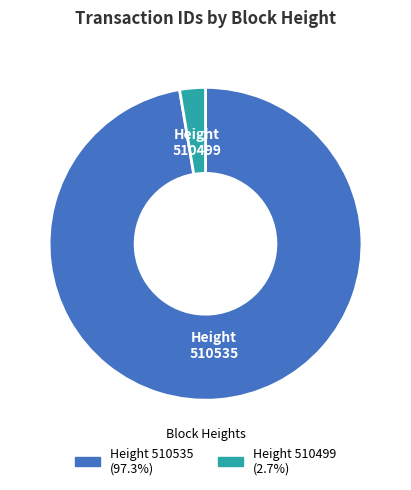

Is there any slice that represents more than half of the pie?

Yes